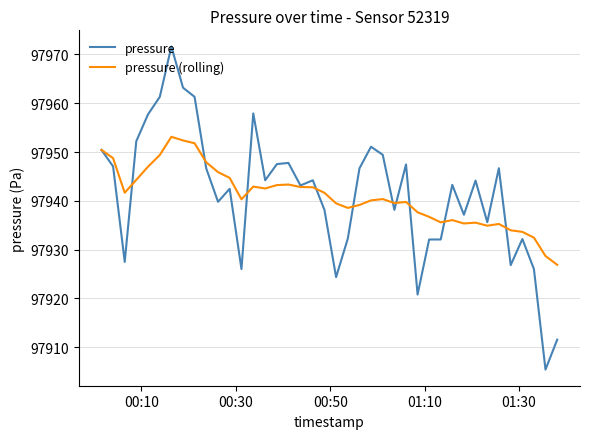

Which series has the largest range (max minus min)?

pressure